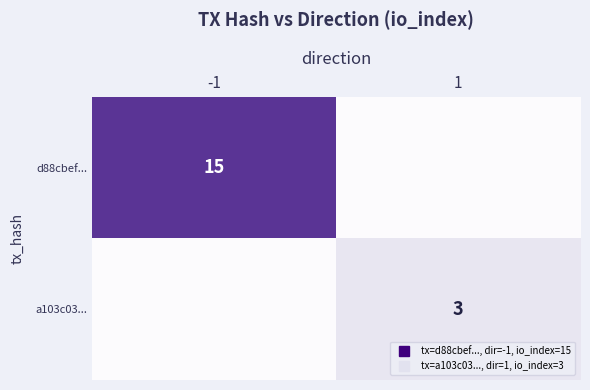

What is the difference between the d88cbef... values at 1 and -1?

15